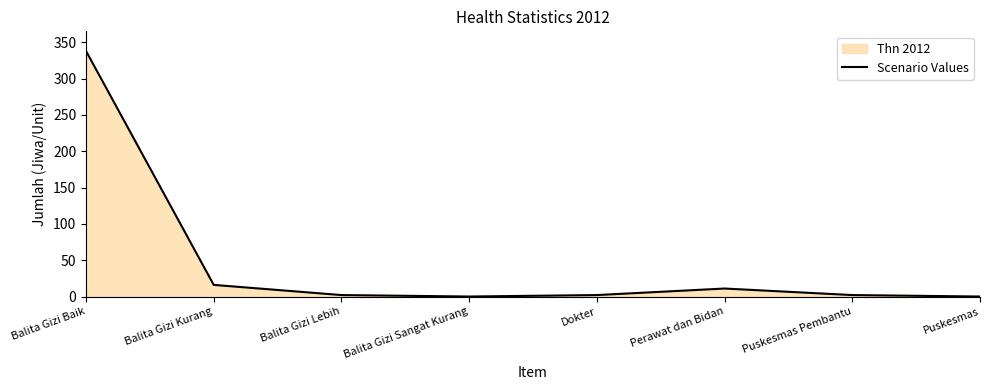

Rank the categories by value from lowest to highest.

Balita Gizi Sangat Kurang, Puskesmas, Balita Gizi Lebih, Dokter, Puskesmas Pembantu, Perawat dan Bidan, Balita Gizi Kurang, Balita Gizi Baik